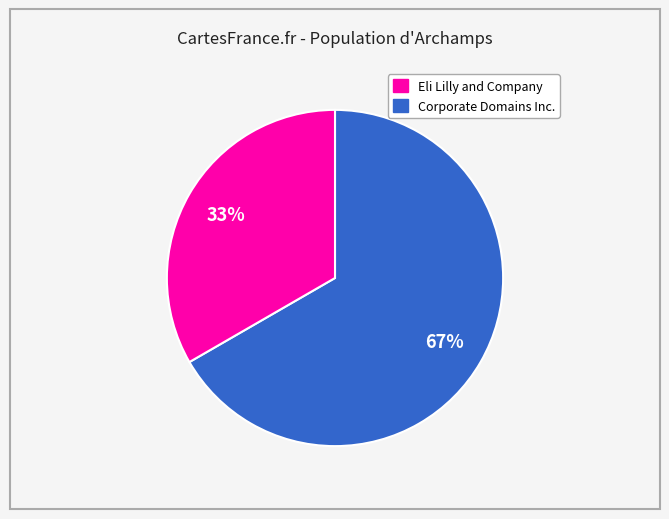

To the nearest percent, what is the average slice percentage?

50%